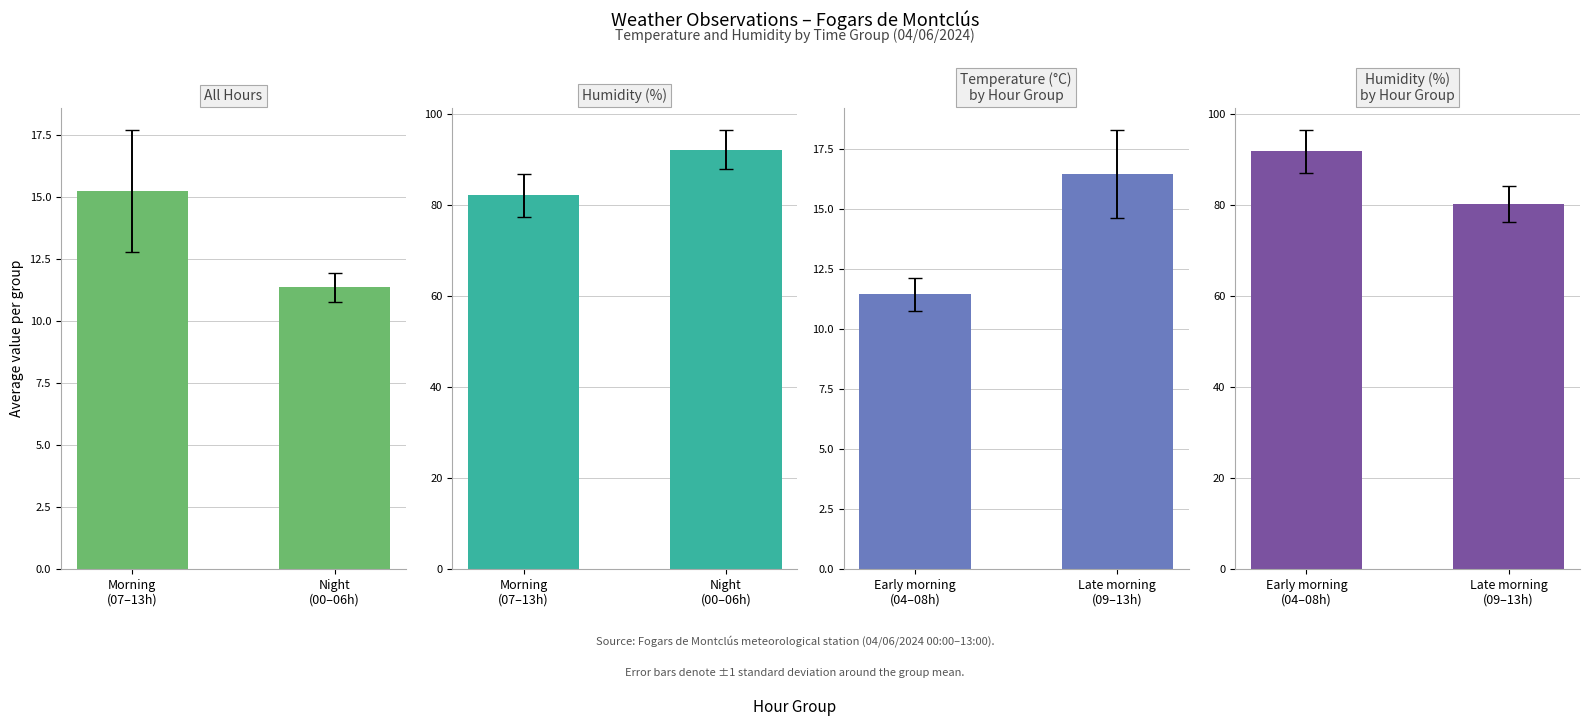

List the series in order of their peak value, lowest first.

All Hours, Temperature (°C)
by Hour Group, Humidity (%)
by Hour Group, Humidity (%)